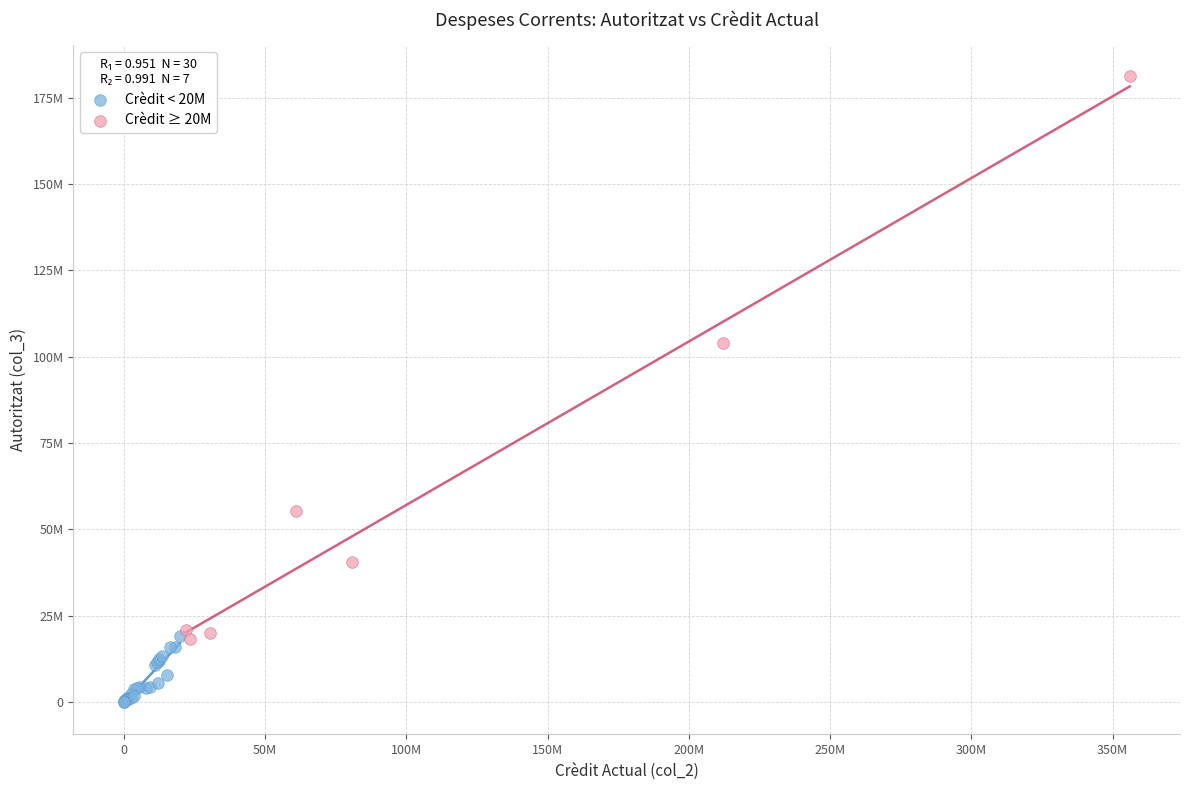

Which series has the largest Y range (max minus min)?

Crèdit ≥ 20M